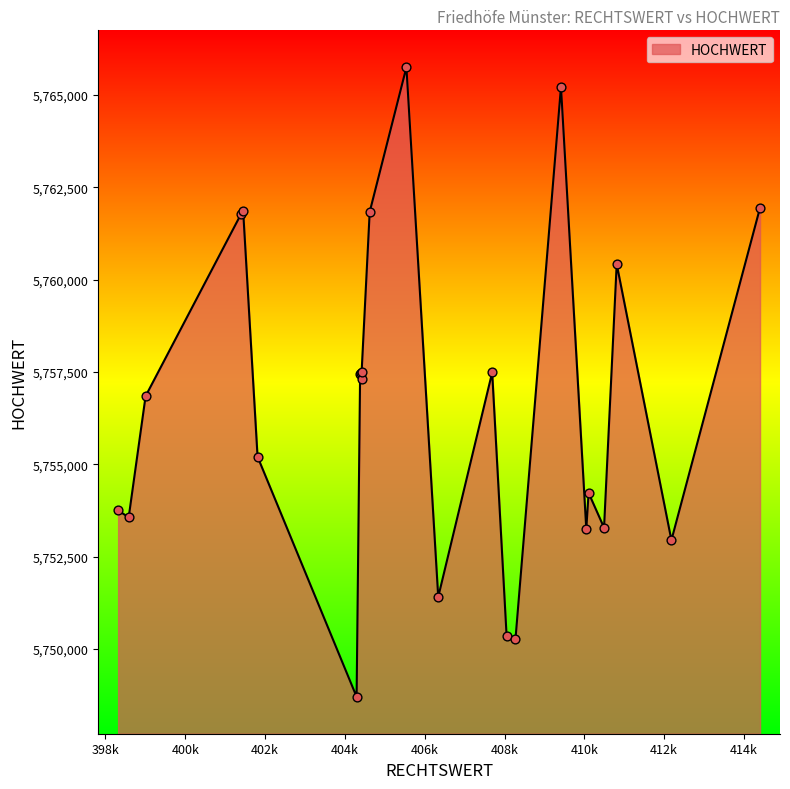

What is the difference between the maximum and minimum values?

17046